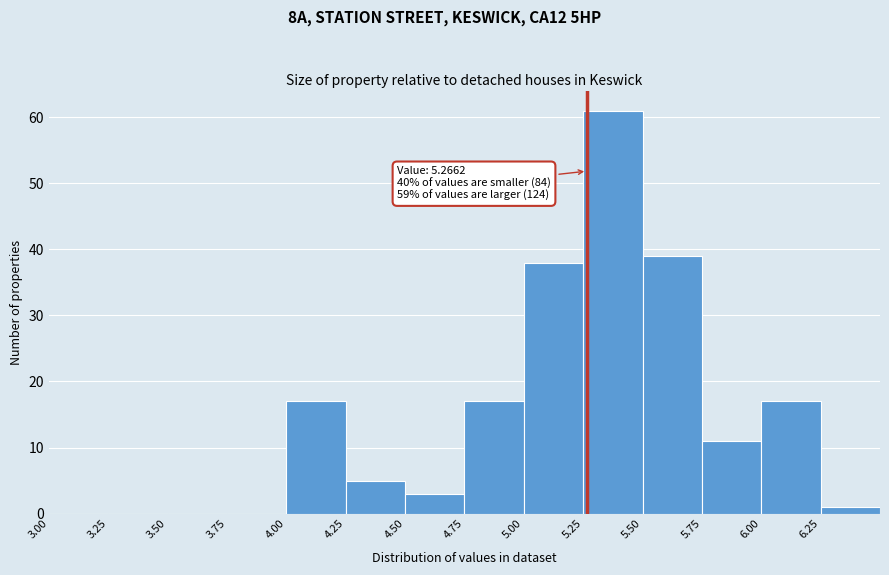

Over which range of the x-axis is the bar tallest?

5.25 to 5.50